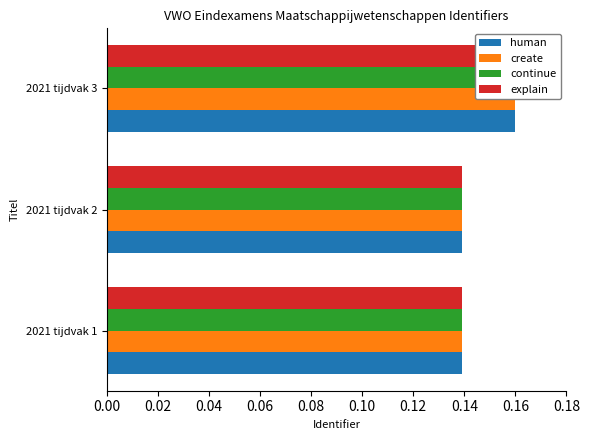

The value of explain at 2021 tijdvak 1 is 0.1. True or false?

True